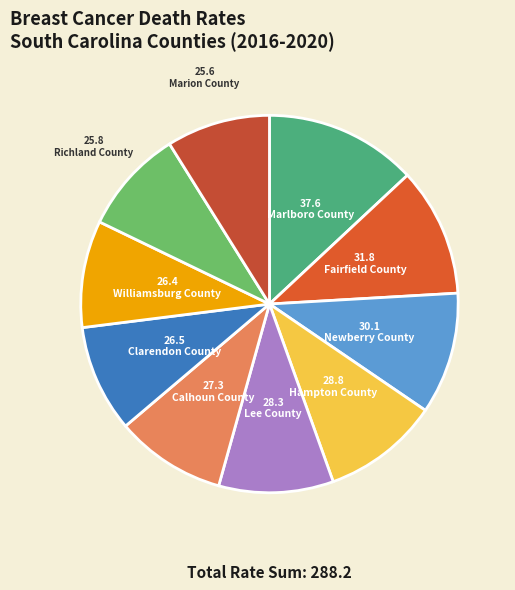

Which category has the smallest portion of the pie?

Marion County